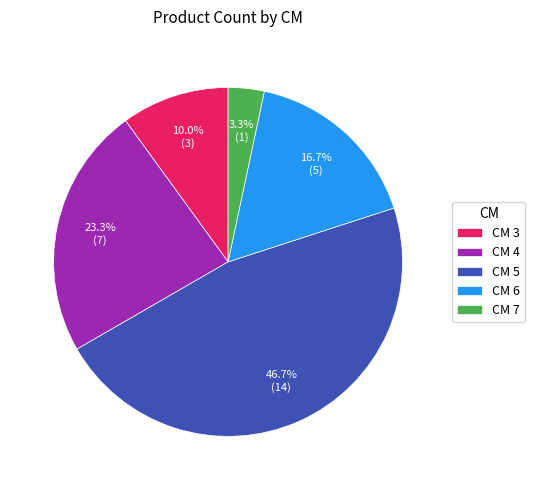

Count the number of slices in the pie.

5